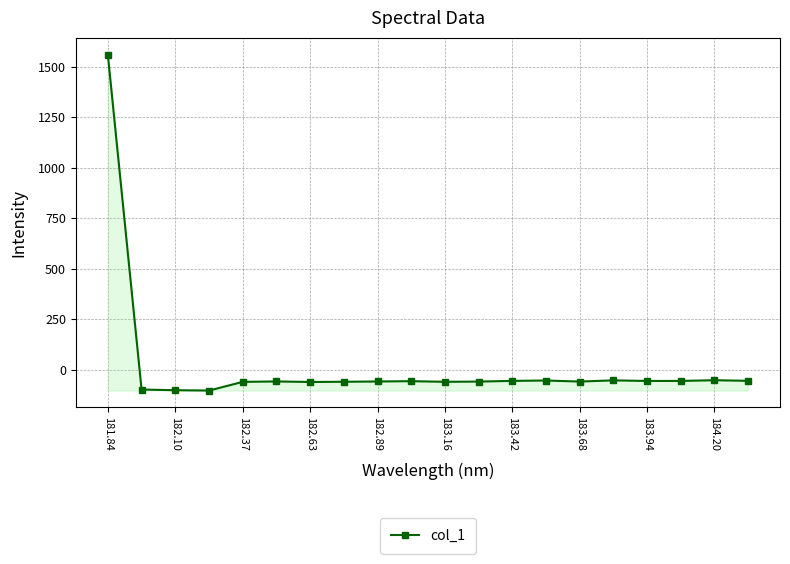

How many data points are less than -57?

11